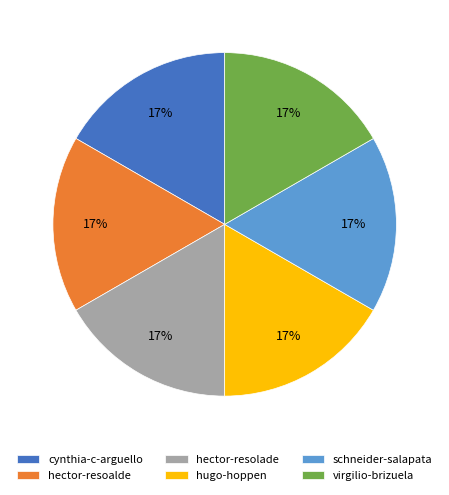

To the nearest percent, what portion does hector-resoalde represent?

17%